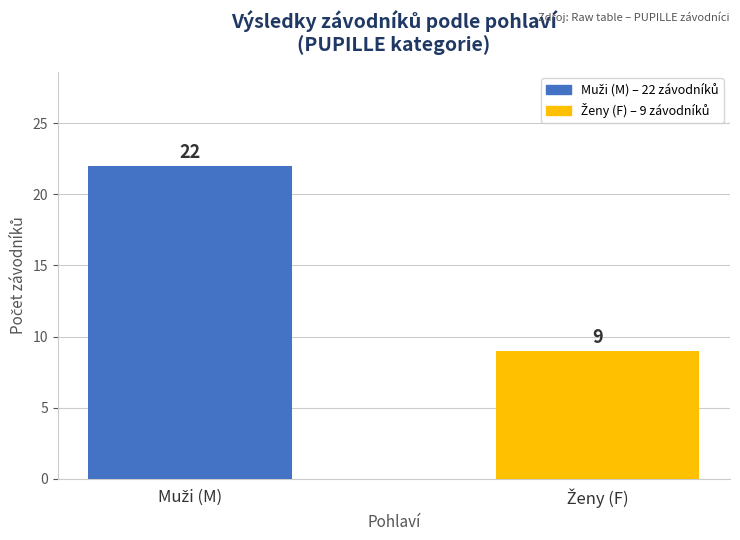

What is the sum of all values?

31